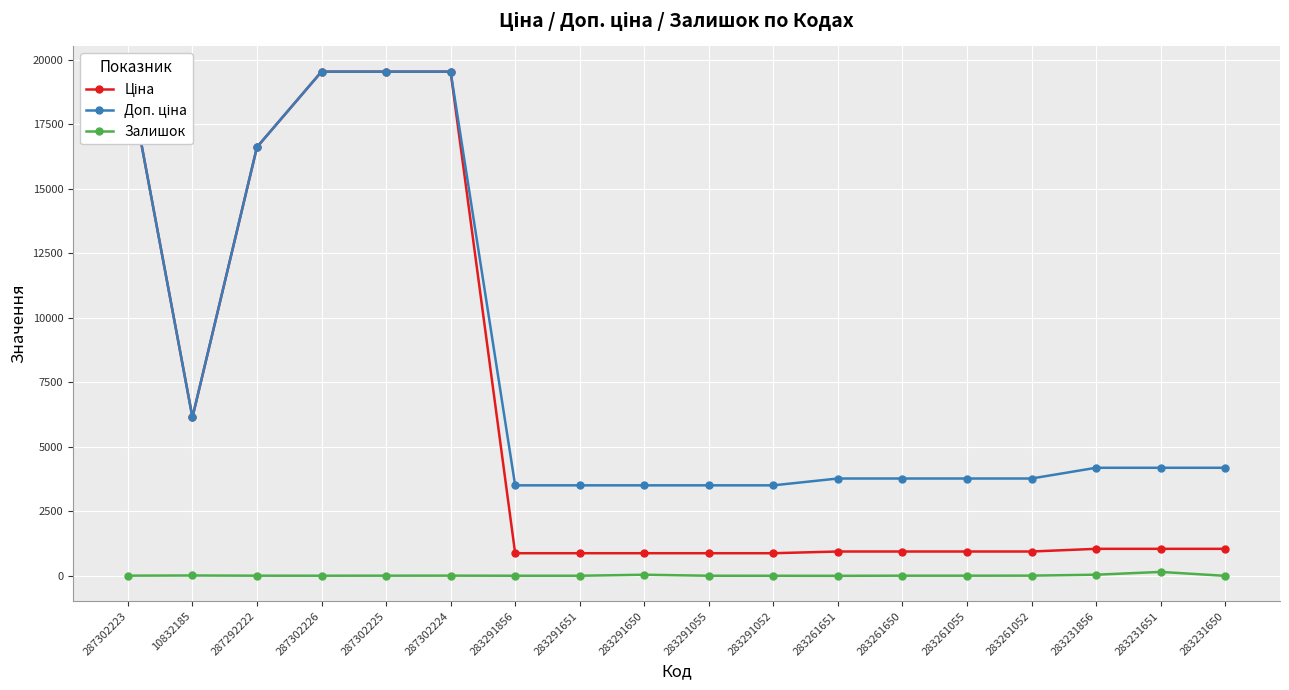

Which category has the lowest value across all series?

283231650